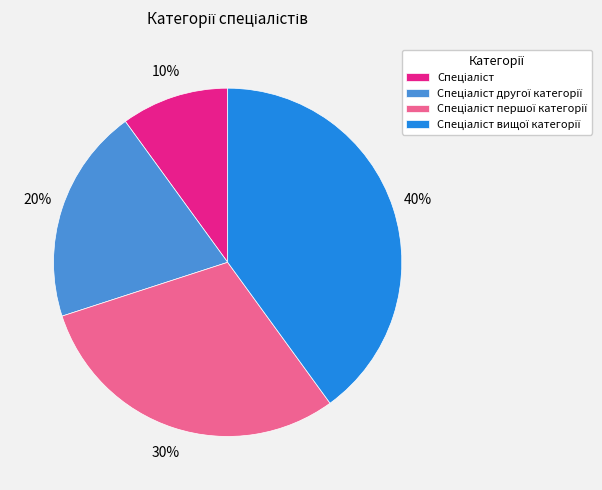

To the nearest percent, what is the average slice percentage?

25%